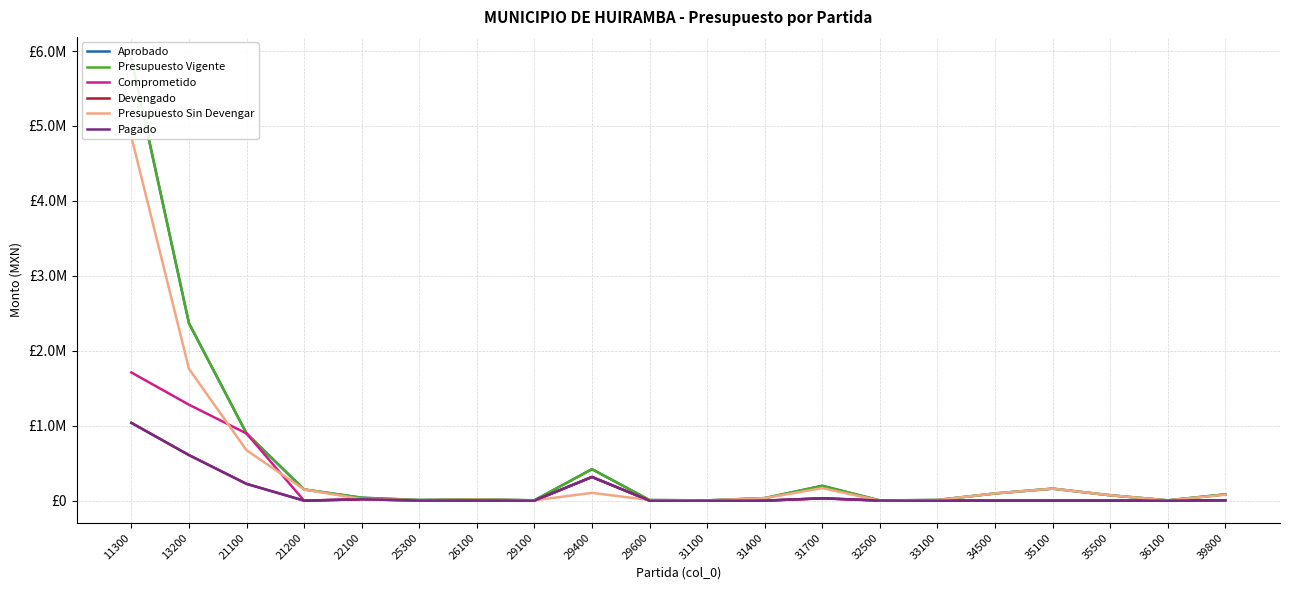

How many intersections are there between Presupuesto Sin Devengar and Pagado?

2